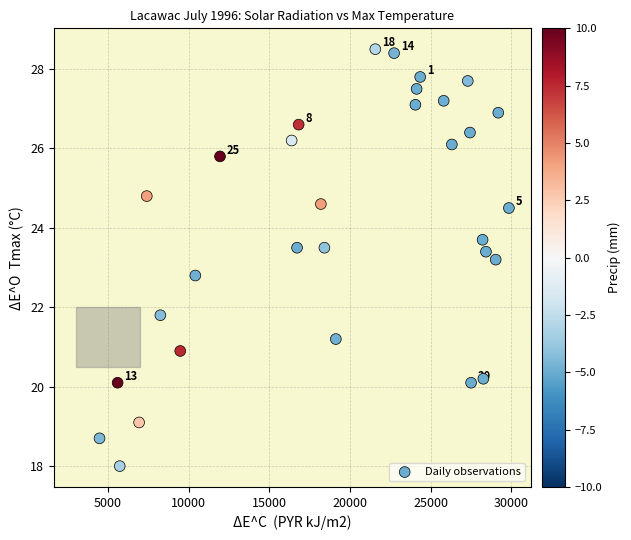

What is the range of Y values (max minus min)?

10.5